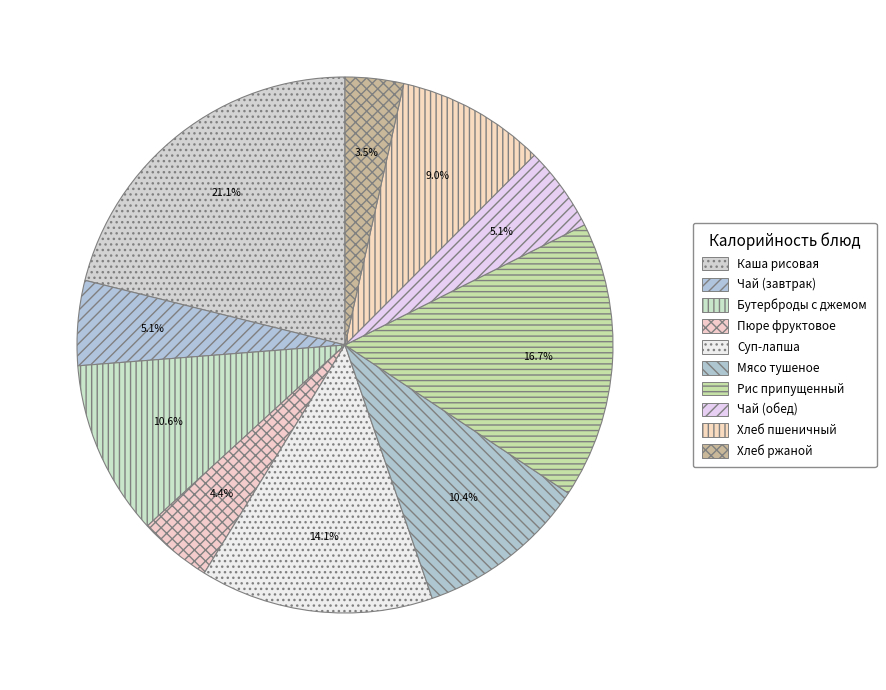

To the nearest percent, what portion does Мясо тушеное represent?

10%